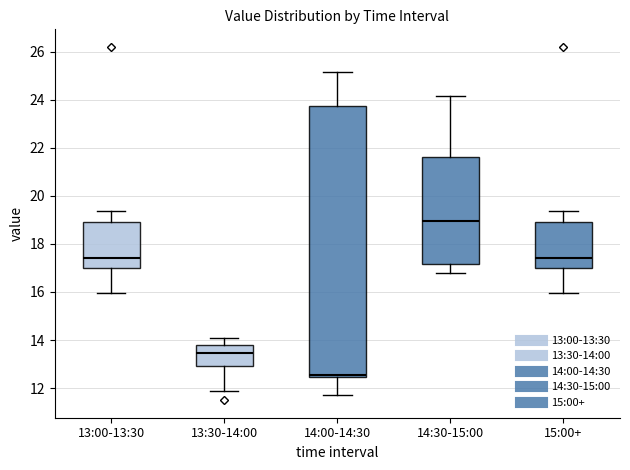

Which box's median line is the highest?

14:30-15:00